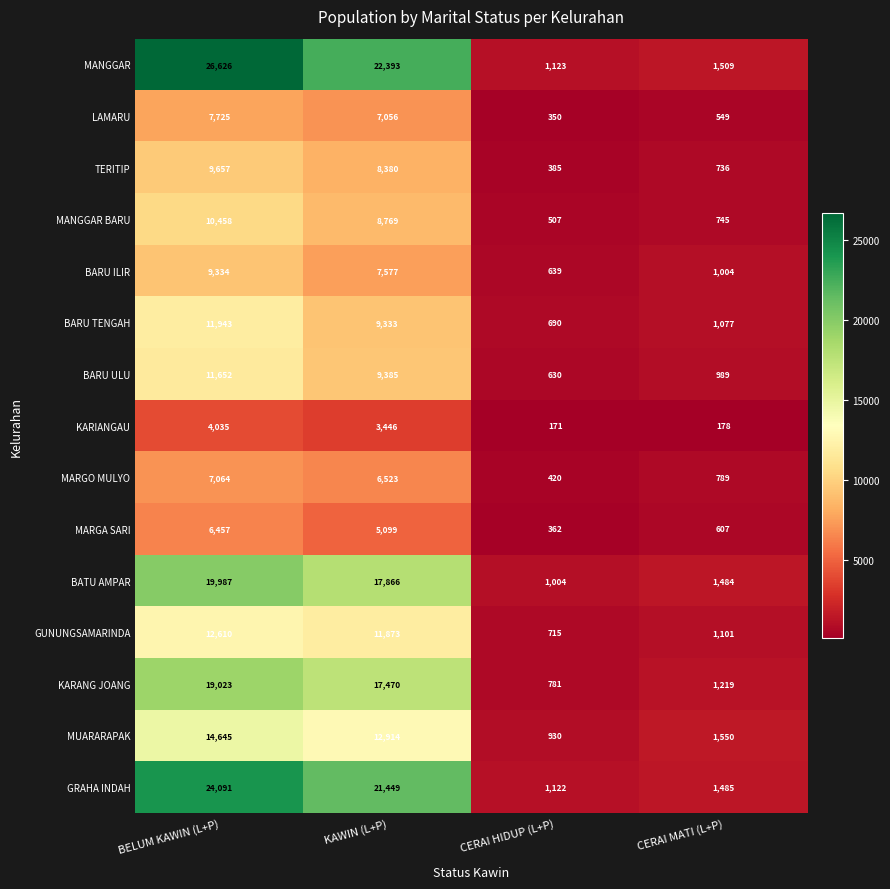

How many series are shown in this chart?

15